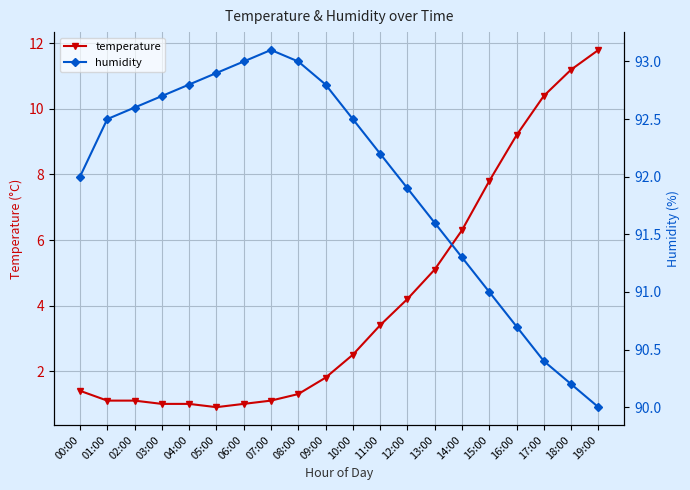

What value does the temperature series have at 07:00?

1.1